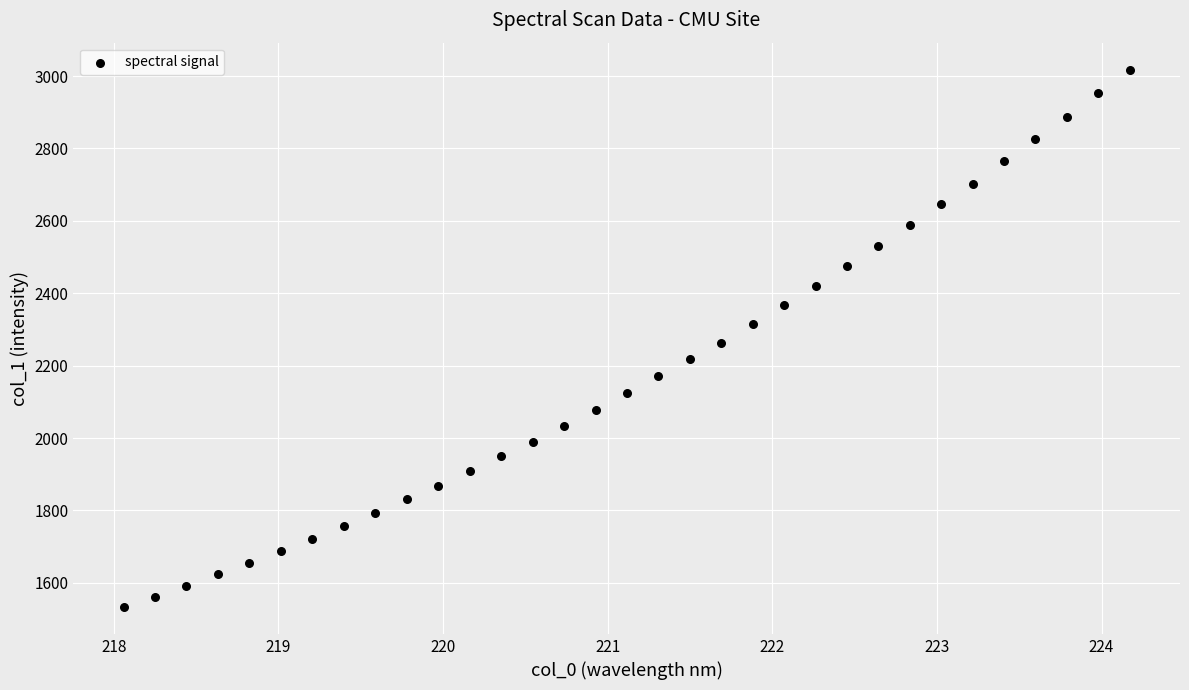

What is the range of X values (max minus min)?

6.1